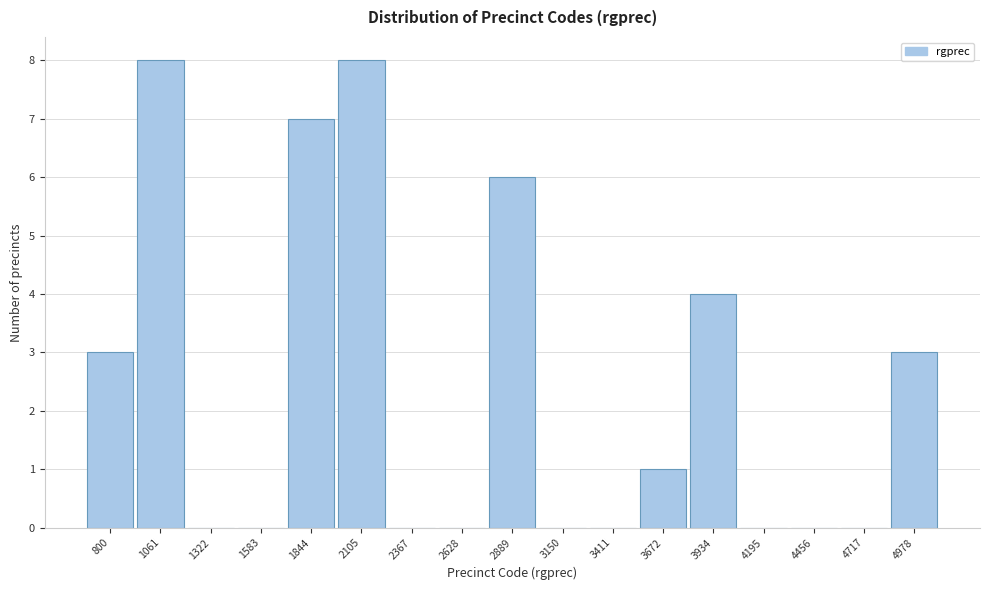

Reading left to right, what are all the values shown in this chart?

800=3	1061=8	1322=0	1583=0	1844=7	2105=8	2367=0	2628=0	2889=6	3150=0	3411=0	3672=1	3934=4	4195=0	4456=0	4717=0	4978=3